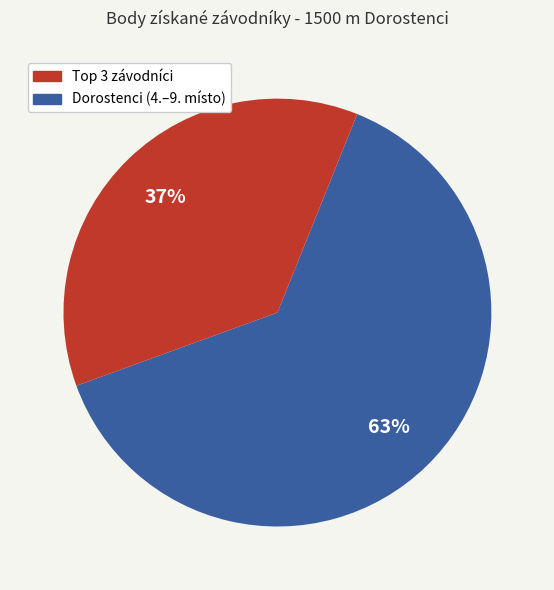

Is there a majority slice in this chart?

Yes